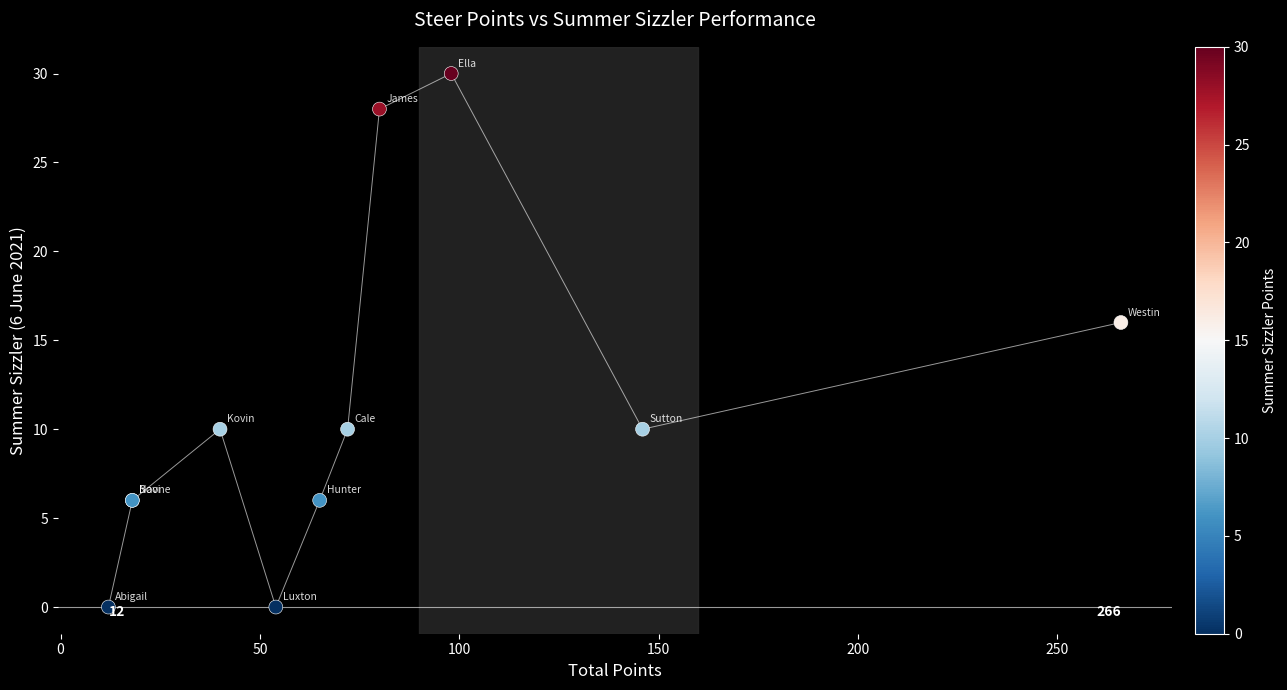

What Y value in the scatter plot is closest to 15?

16